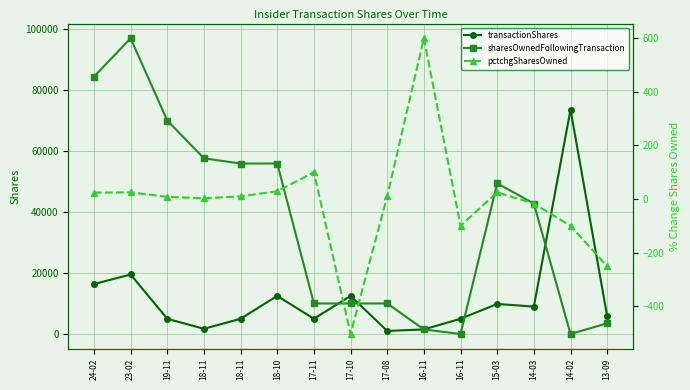

Between 18-11 and 16-11, which series saw the biggest shift?

sharesOwnedFollowingTransaction